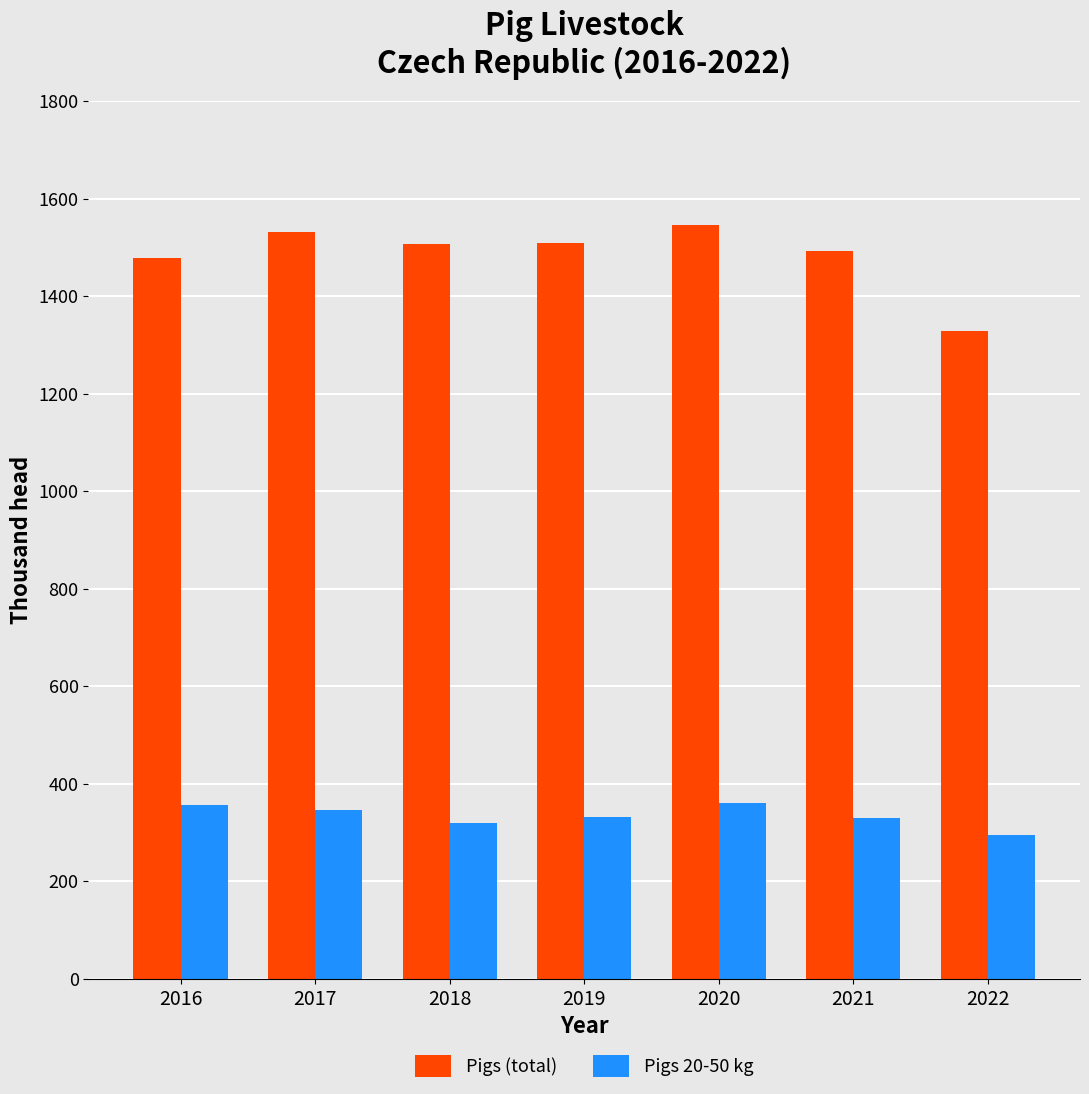

What is the spread (max minus min) of values at 2016?

1122.5